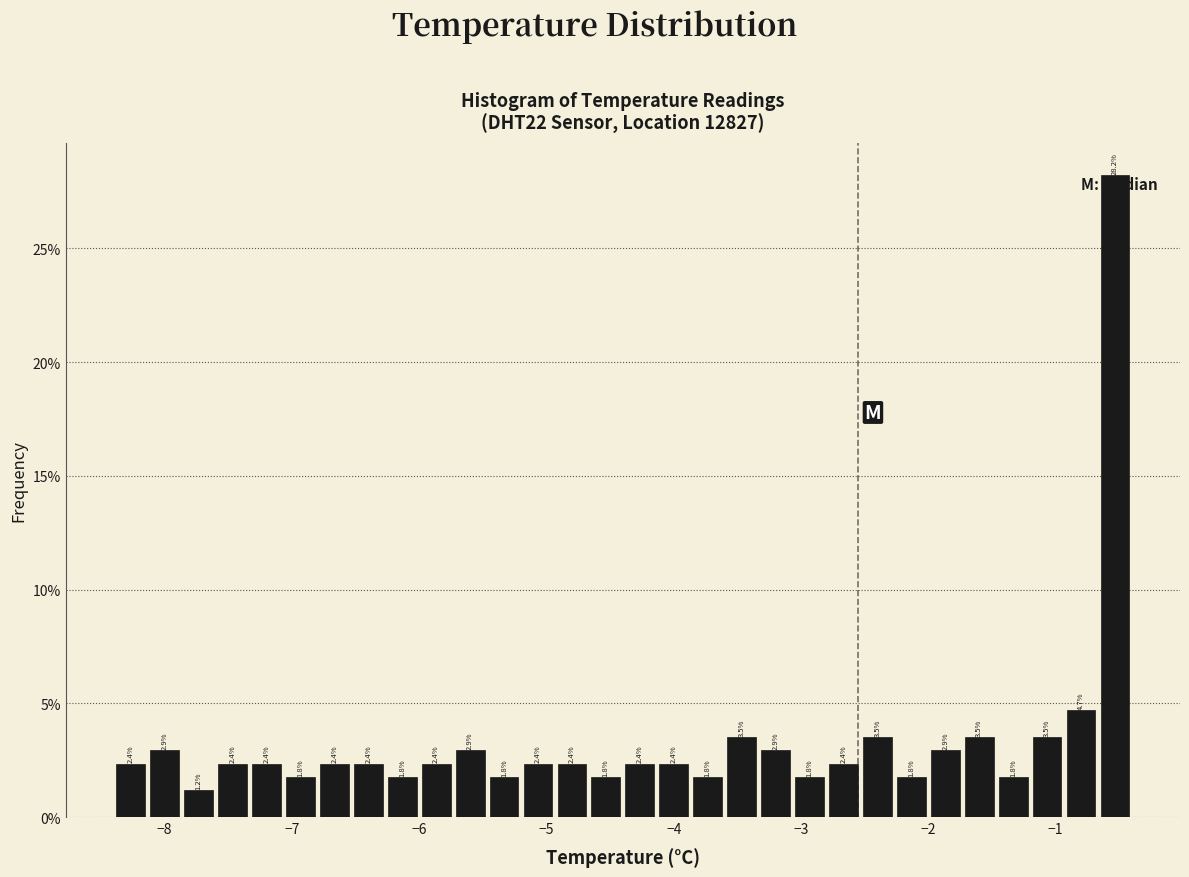

Around what value on the x-axis is the tallest bar? Give the approximate position of its centre, as read against the axis.

-0.5